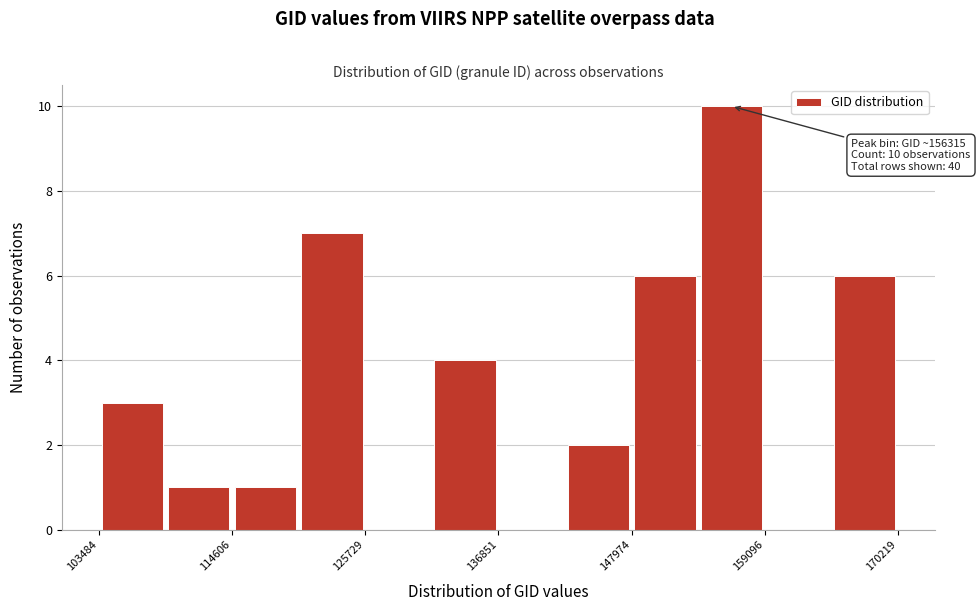

Read against the x-axis, roughly where is the centre of the tallest bar?

156000